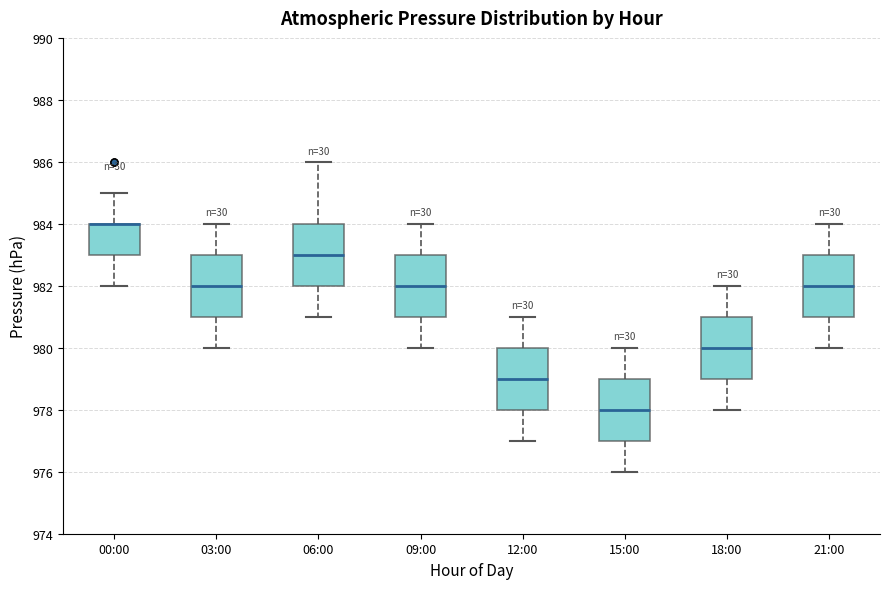

Where is the upper edge of the box for 00:00 on the y-axis? The values are not printed on the chart, so give them approximately, as read against the axis.

984